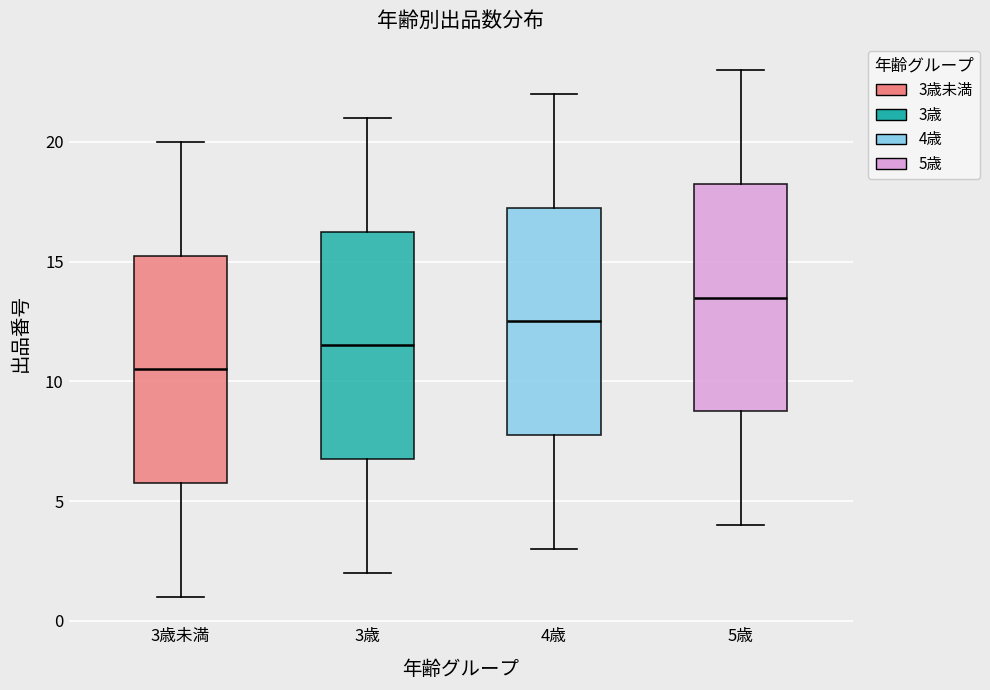

Where is the lower edge of the box for 3歳 on the y-axis? The values are not printed on the chart, so give them approximately, as read against the axis.

7.0